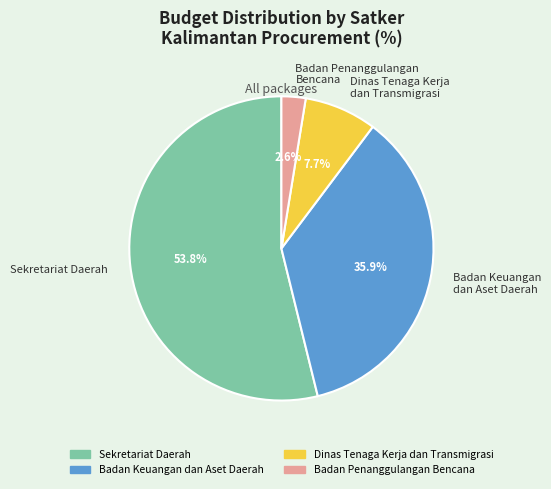

To the nearest percent, what is the difference between the largest and smallest slice percentages?

51%